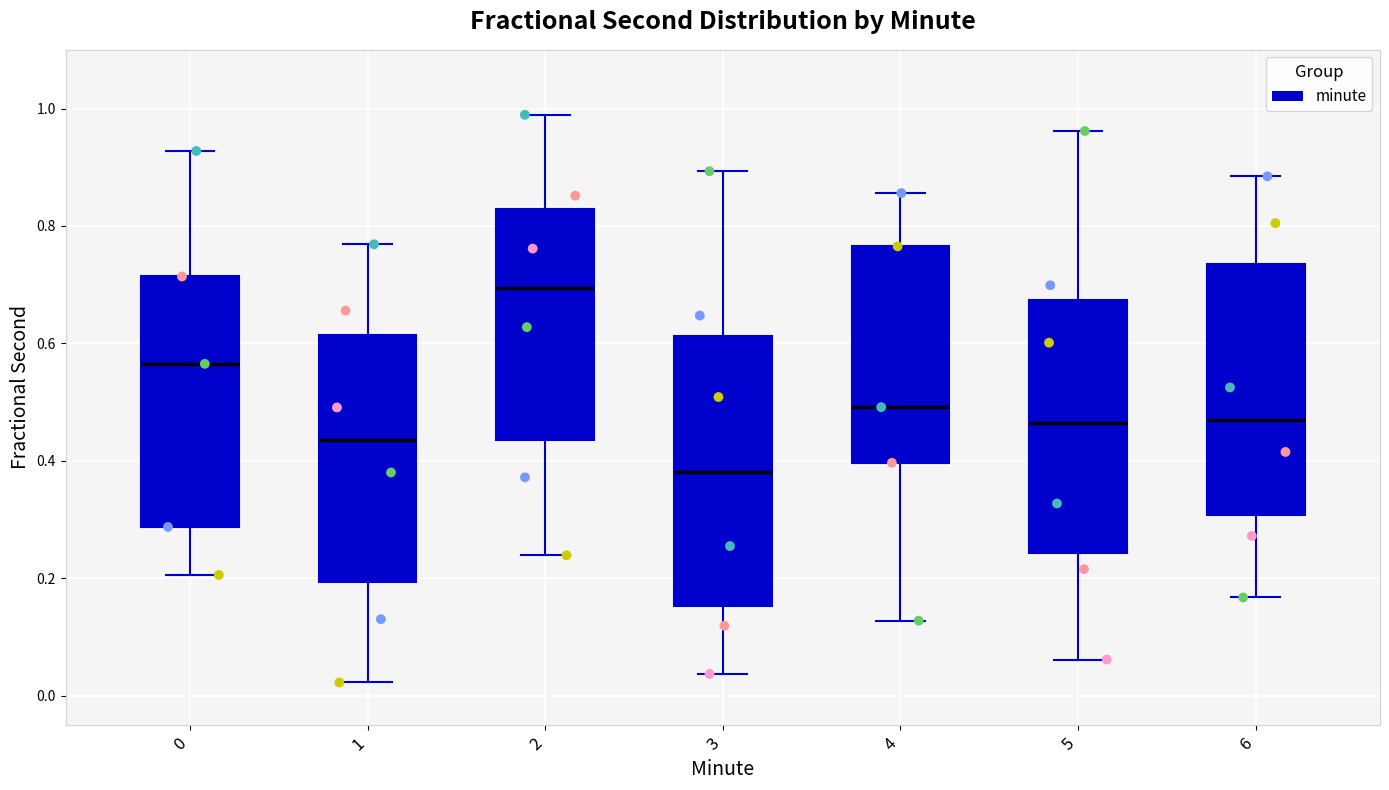

Reading left to right, read every box against the y-axis: the position of its median line, the range the box covers, and the ends of its whiskers. The values are not printed on the chart, so give them approximately, as read against the axis.

0: median 0.56, box 0.28 to 0.72, whiskers 0.20 to 0.92
1: median 0.44, box 0.20 to 0.62, whiskers 0.02 to 0.76
2: median 0.70, box 0.44 to 0.82, whiskers 0.24 to 0.98
3: median 0.38, box 0.16 to 0.62, whiskers 0.04 to 0.90
4: median 0.50, box 0.40 to 0.76, whiskers 0.12 to 0.86
5: median 0.46, box 0.24 to 0.68, whiskers 0.06 to 0.96
6: median 0.48, box 0.30 to 0.74, whiskers 0.16 to 0.88